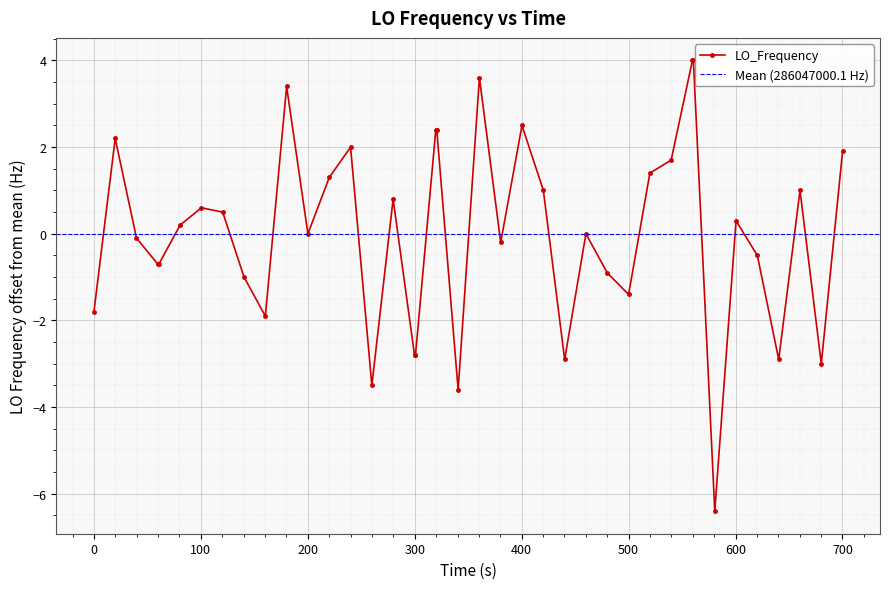

True or false: LO_Frequency has more than 1 interior local peaks.

True